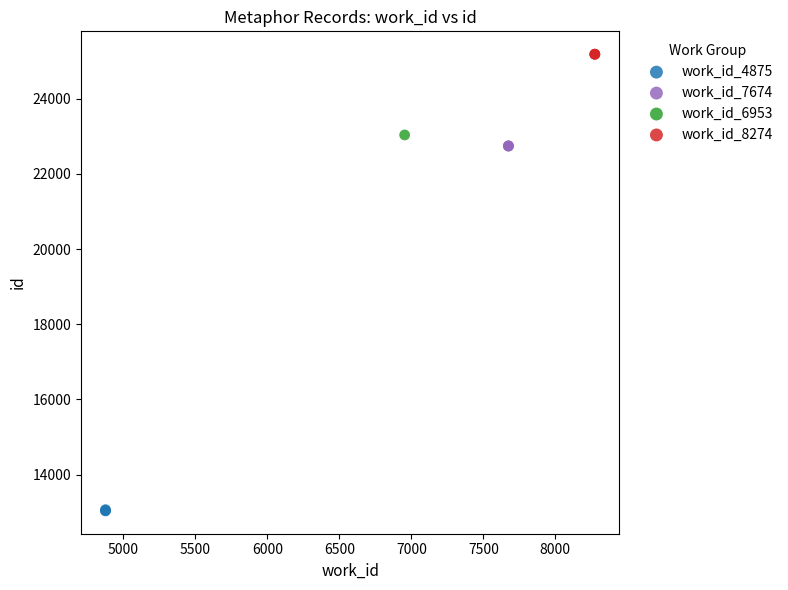

What are all the series names shown in the legend?

work_id_4875, work_id_7674, work_id_6953, work_id_8274